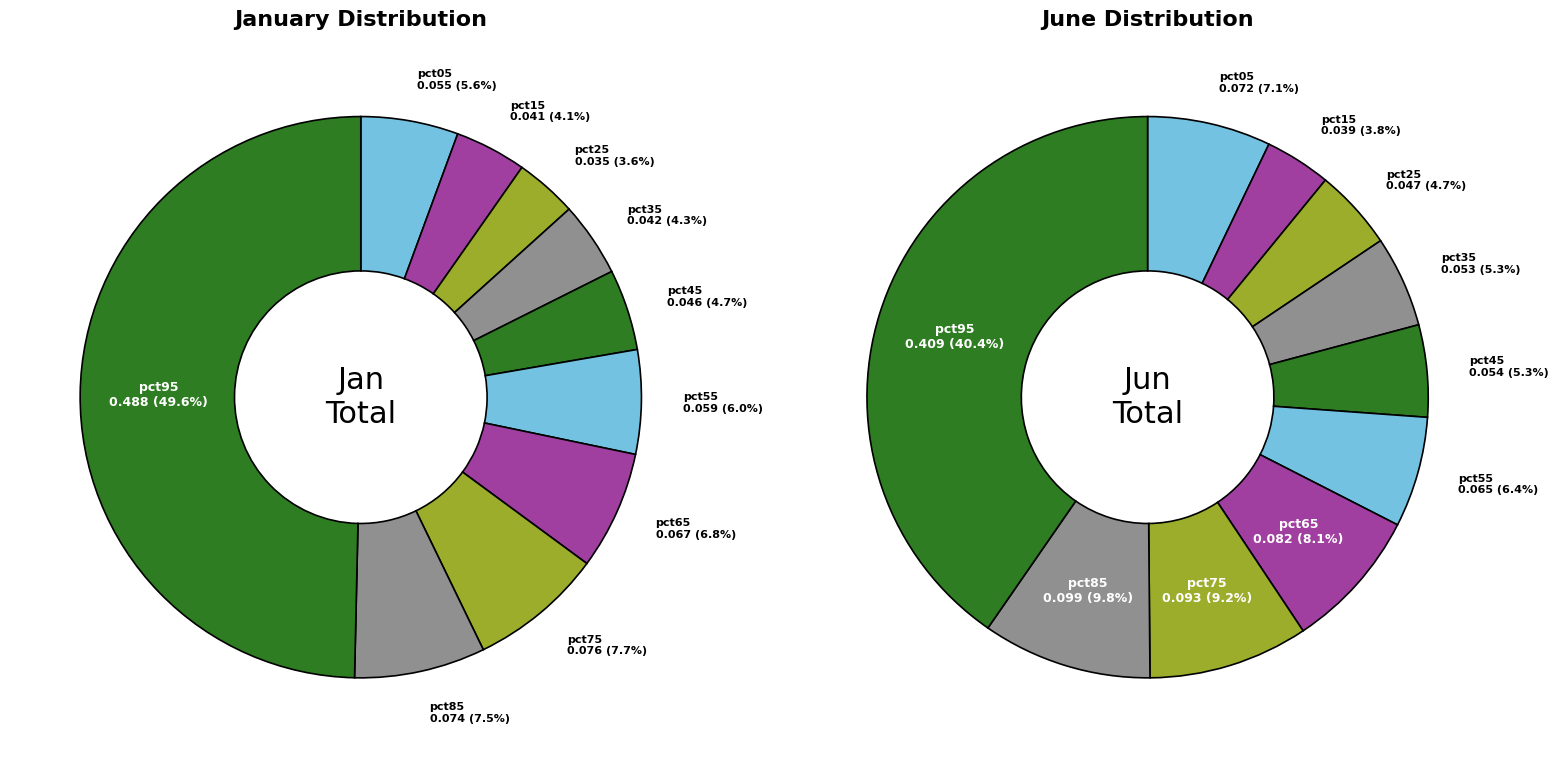

To the nearest percent, what is the difference between the largest and smallest slice percentages?

46%